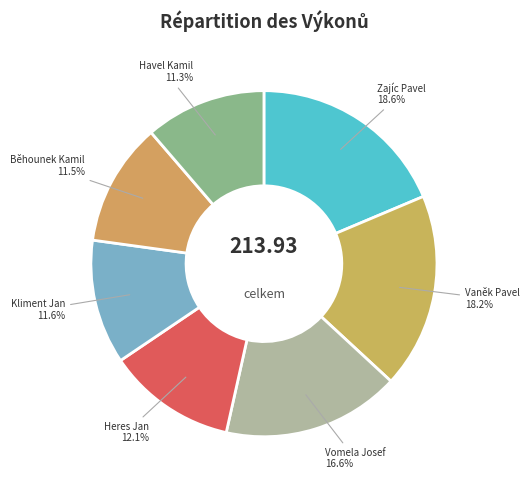

What percentage is the Havel Kamil slice, to the nearest percent?

11%